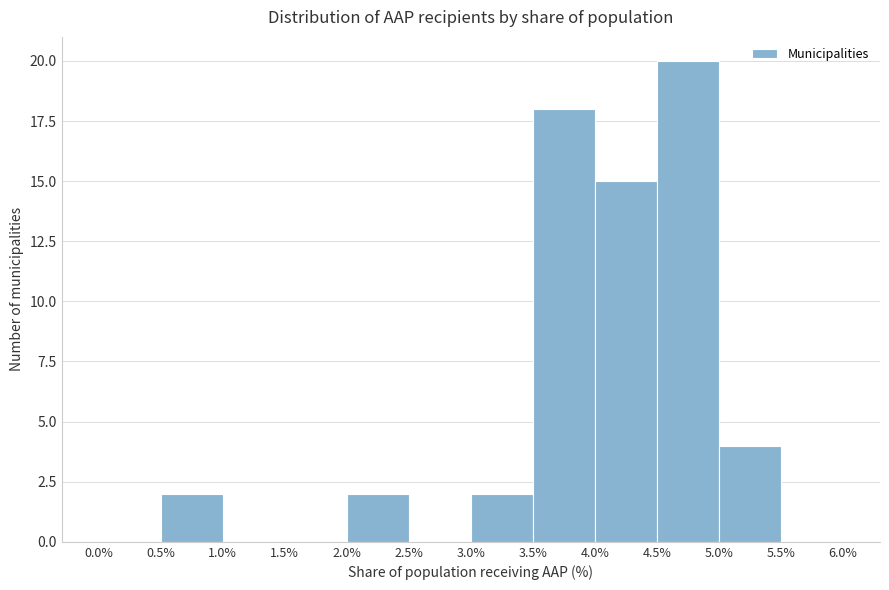

Reading left to right, list every bar in this chart as the range it spans on the x-axis followed by its height. The values are not printed on the chart, so give them approximately, as read against the axis.

0.0% to 0.5%: 0
0.5% to 1.0%: 2
1.0% to 1.5%: 0
1.5% to 2.0%: 0
2.0% to 2.5%: 2
2.5% to 3.0%: 0
3.0% to 3.5%: 2
3.5% to 4.0%: 18
4.0% to 4.5%: 15
4.5% to 5.0%: 20
5.0% to 5.5%: 4
5.5% to 6.0%: 0